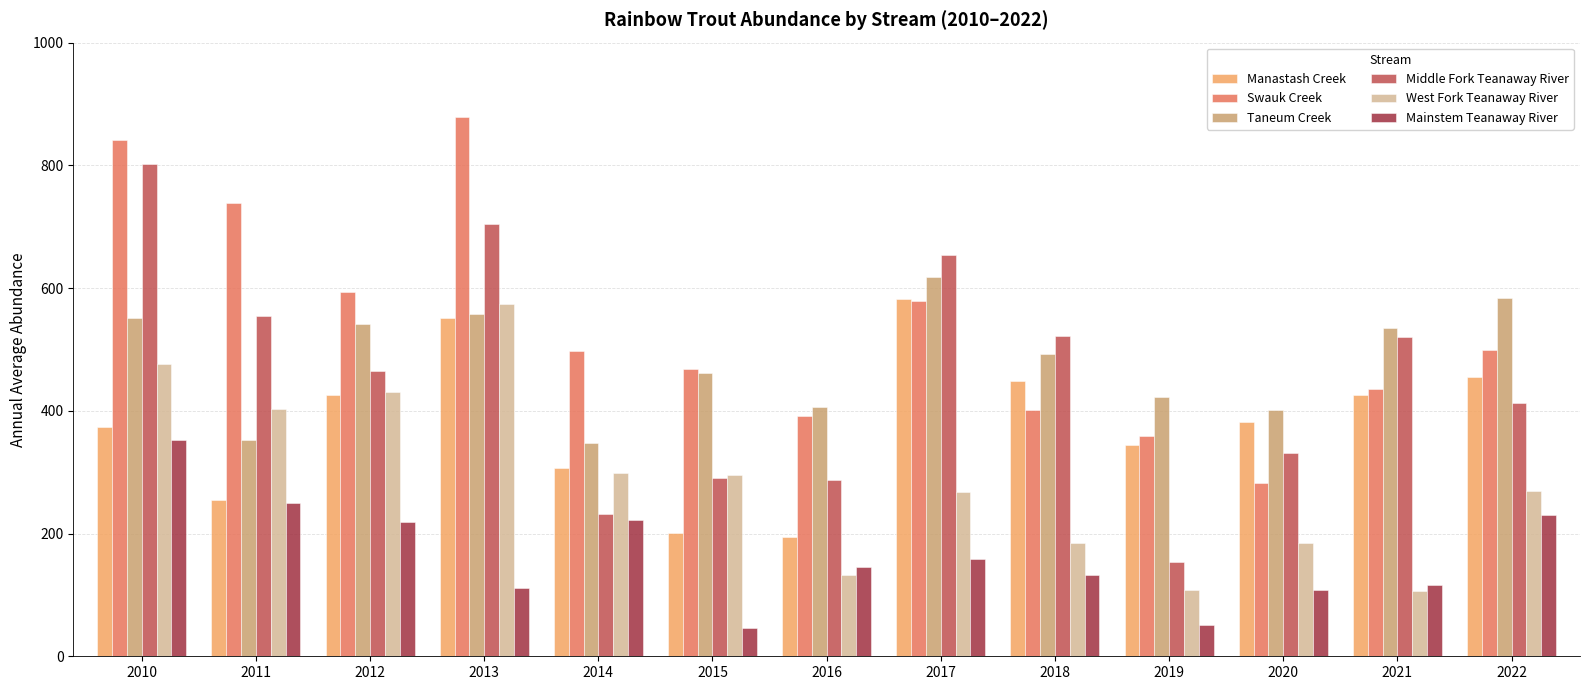

Which category has the highest value in the Middle Fork Teanaway River series?

2010